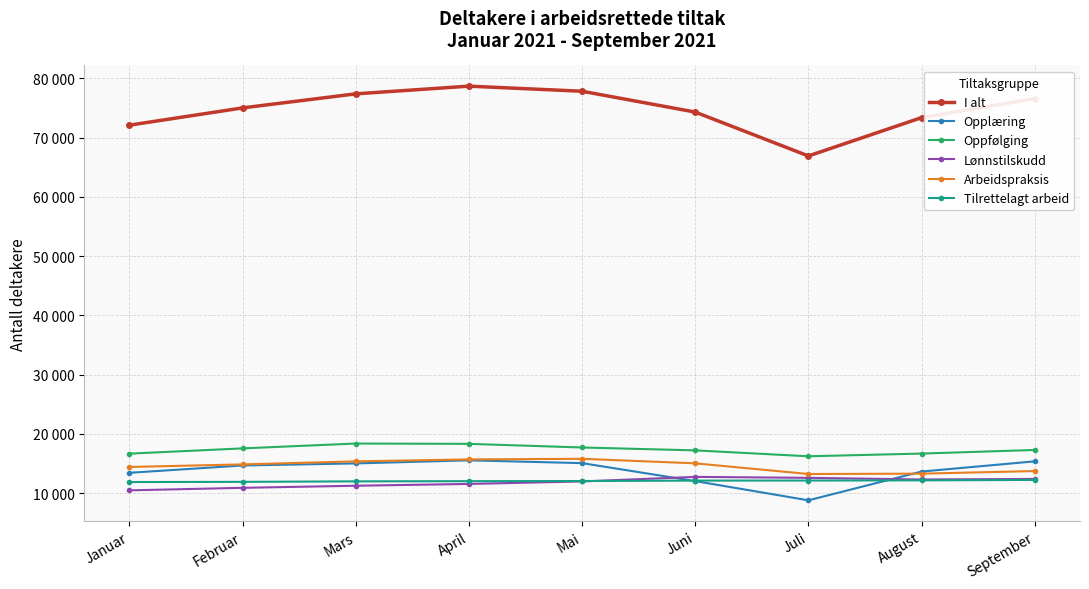

Is the value of Oppfølging at August greater than the value of Opplæring at Januar?

Yes